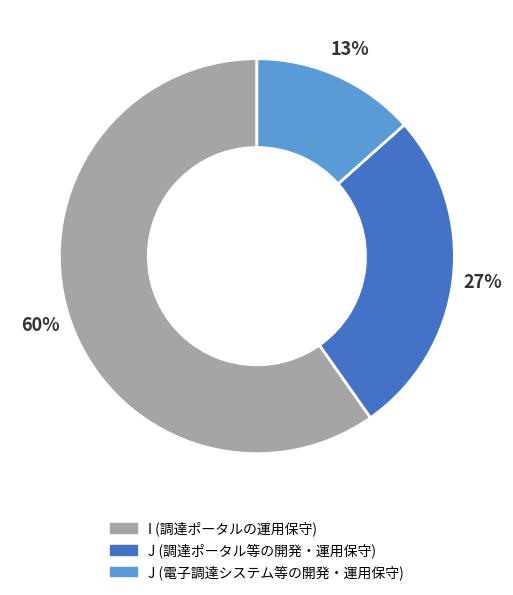

Is there a majority slice in this chart?

Yes